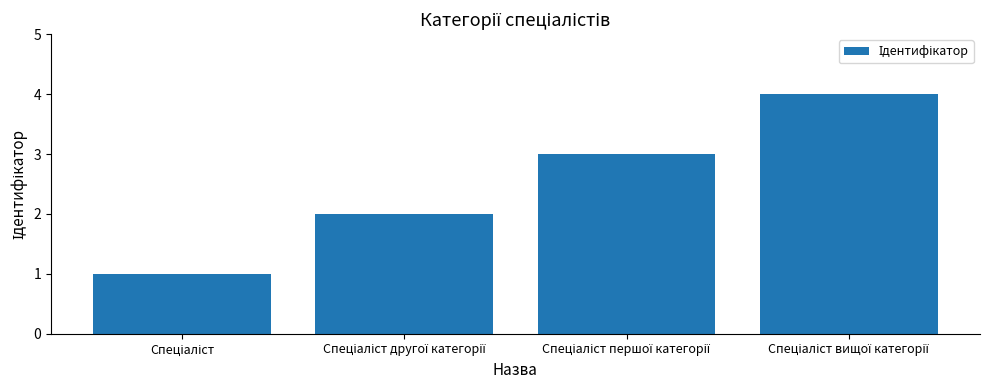

What is the greatest value displayed?

4